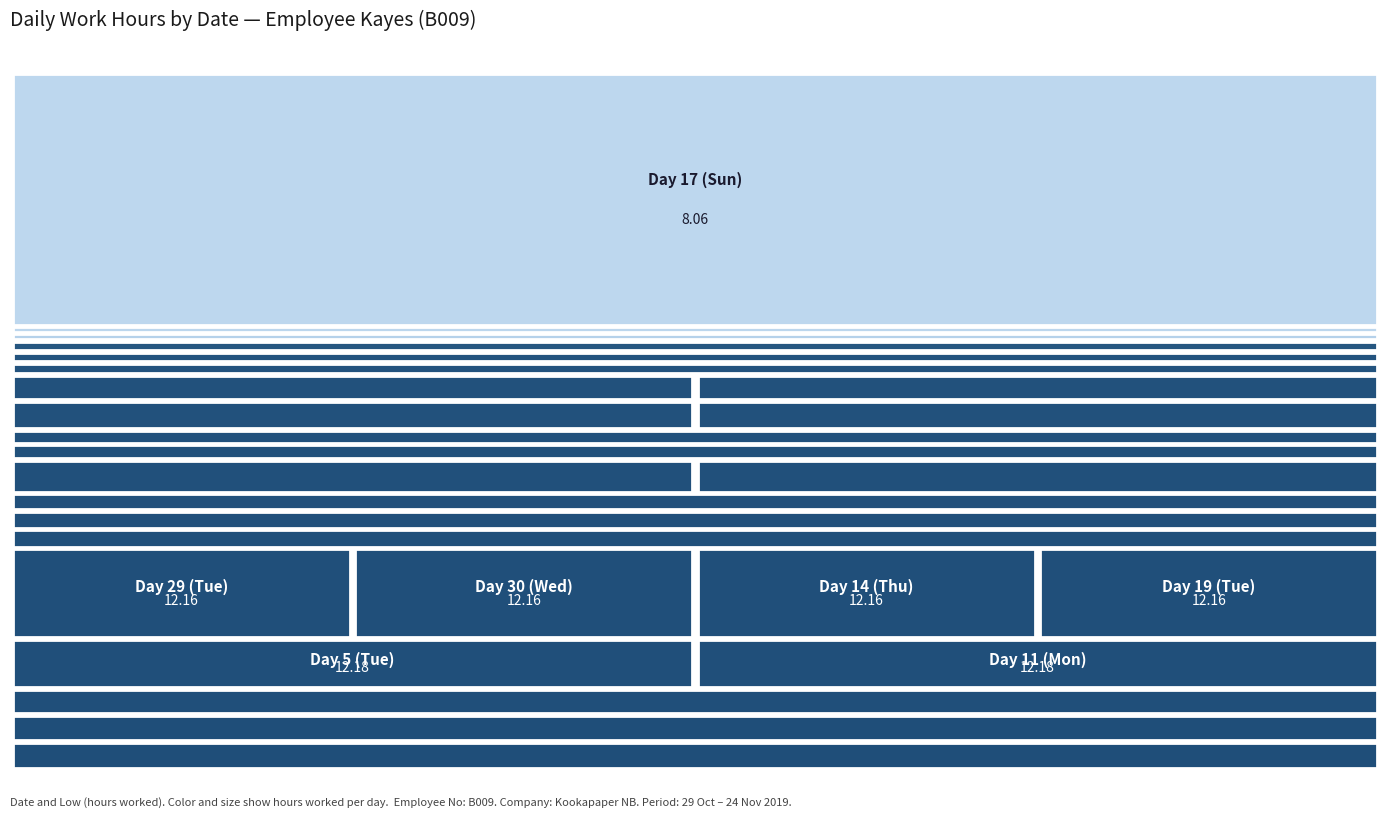

True or false: the data shows 6.2 at 19.

False